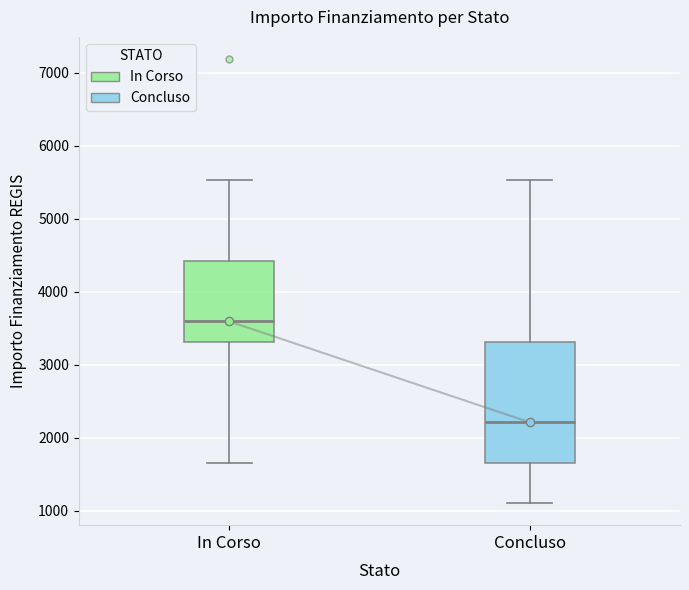

Reading left to right, read every box against the y-axis: the position of its median line, the range the box covers, and the ends of its whiskers. The values are not printed on the chart, so give them approximately, as read against the axis.

In Corso: median 3600, box 3300 to 4400, whiskers 1700 to 5500
Concluso: median 2200, box 1700 to 3300, whiskers 1100 to 5500